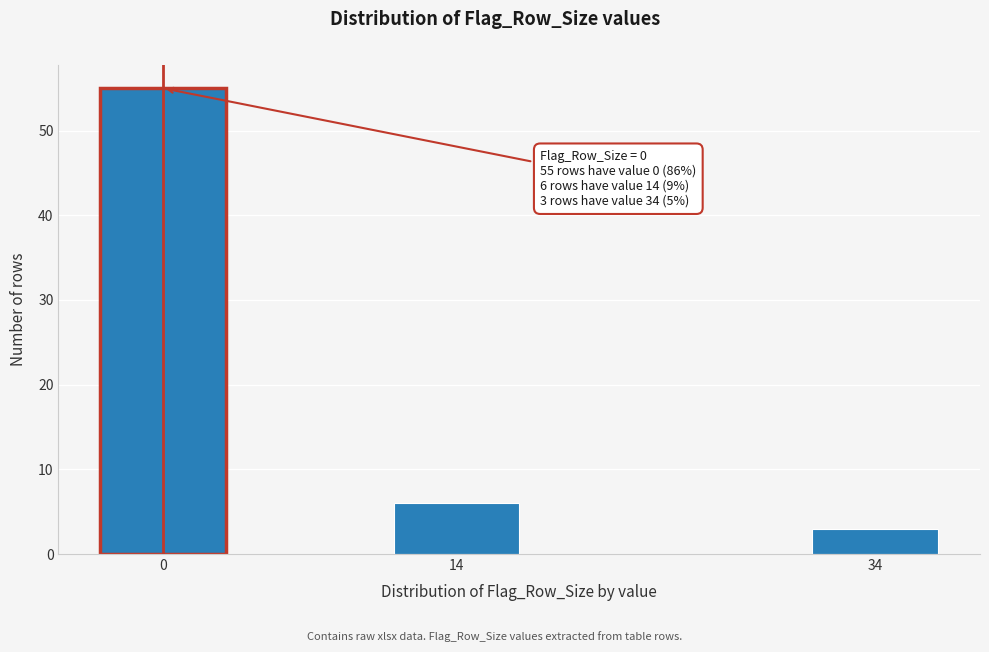

Reading right to left, what are all the values shown in this chart?

34=3	14=6	0=55